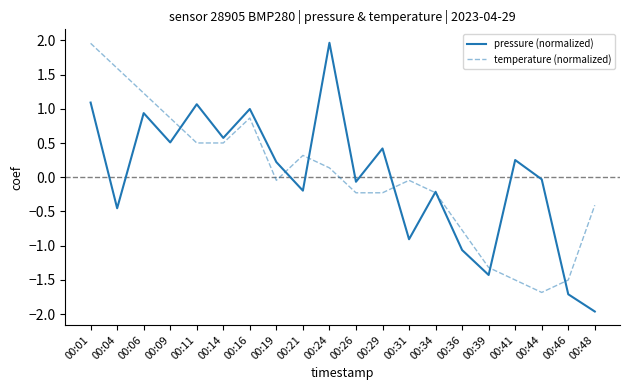

What is the total value across all series at 00:41?

-1.3